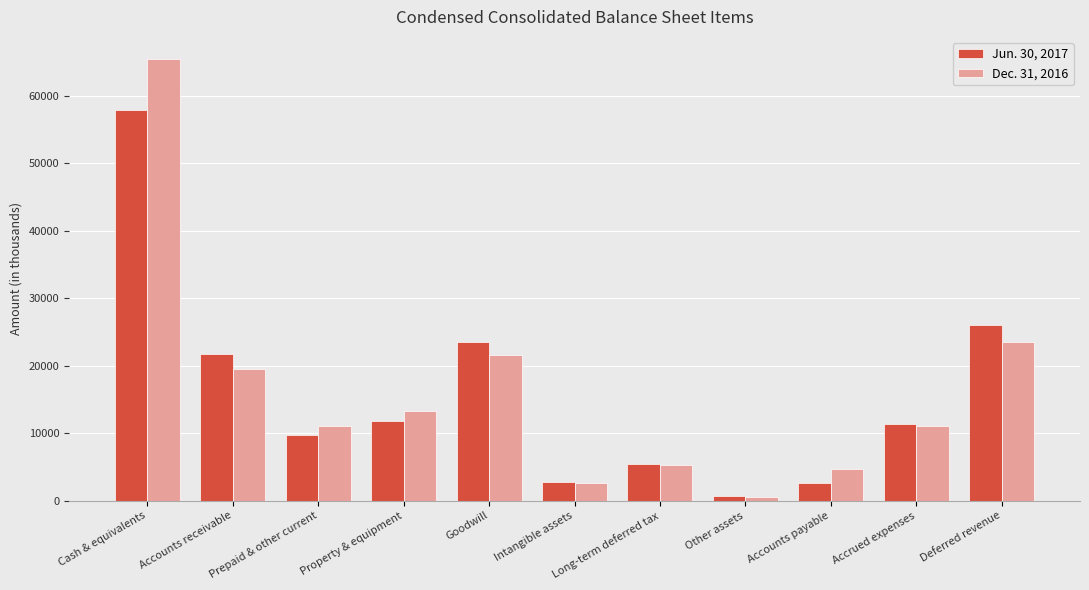

What is the label of the 1st bar from the right?

Deferred revenue